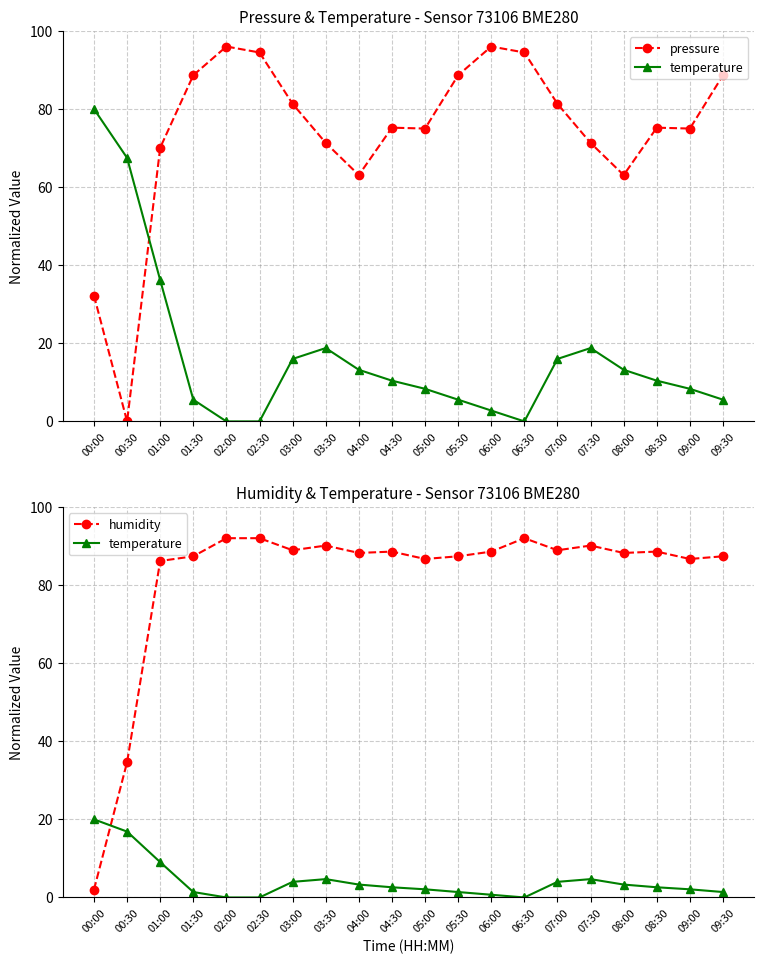

Where is the first local maximum for humidity?

03:30